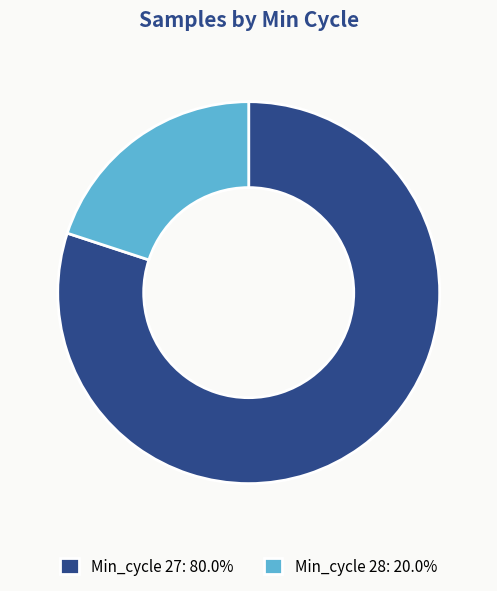

Is Min_cycle 27: 80.0% the majority of the pie?

Yes